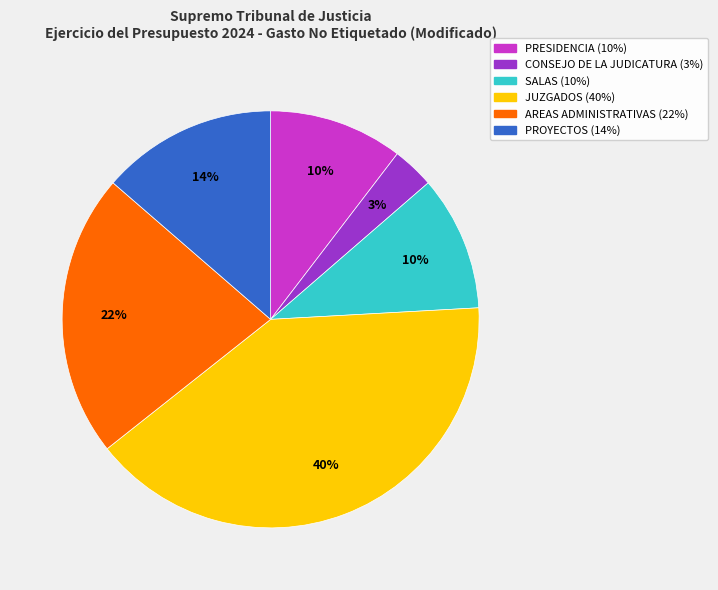

Which slice is the largest?

JUZGADOS